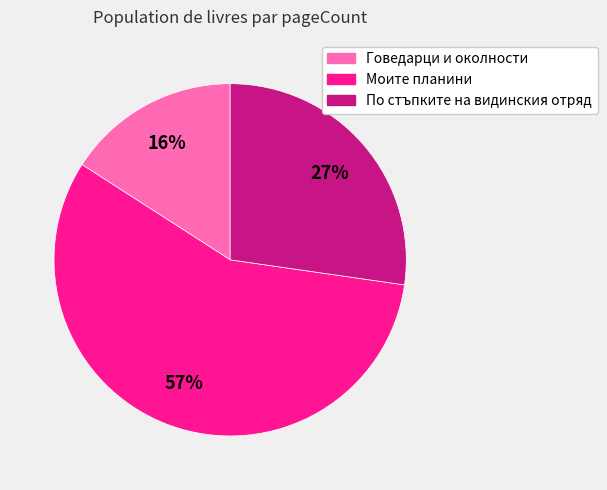

True or false: Моите планини accounts for 57% of the total.

True